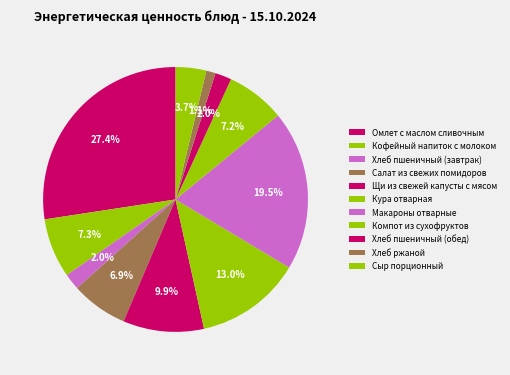

Which category has the biggest portion of the pie?

Омлет с маслом сливочным